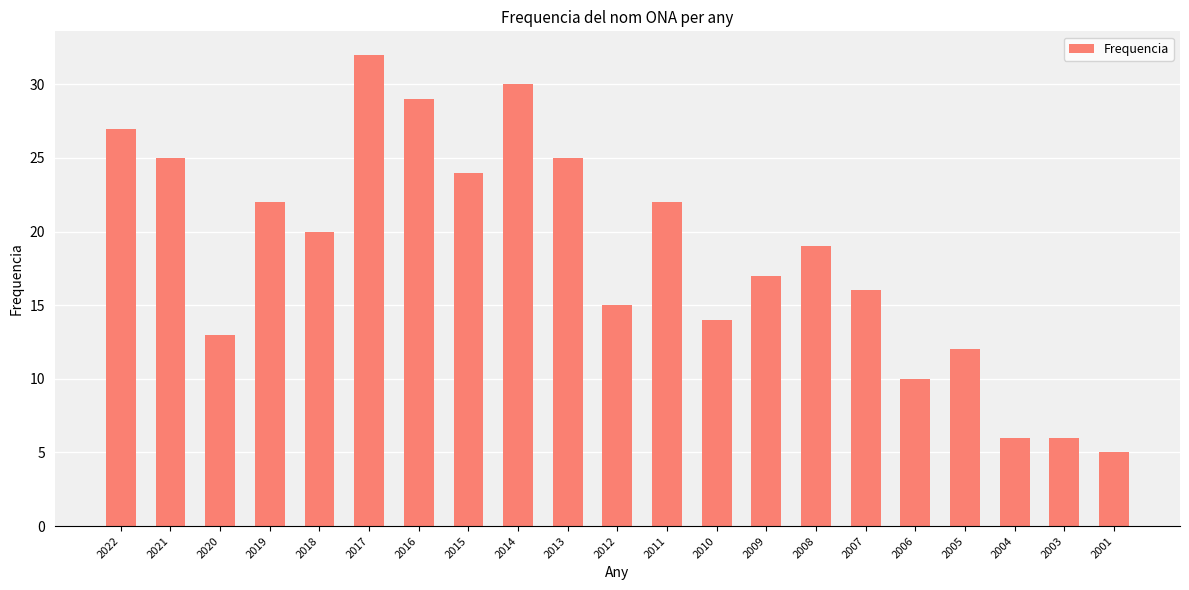

What is the average value?

19